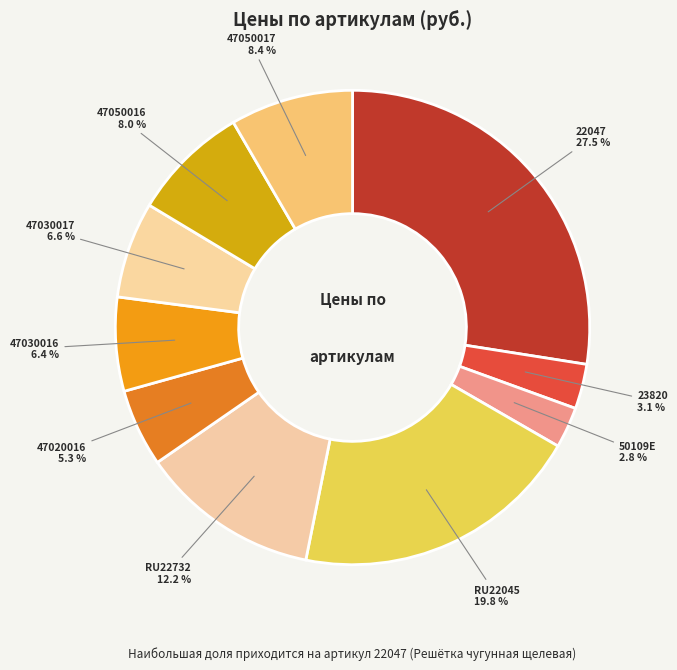

How many slices are in this pie chart?

10